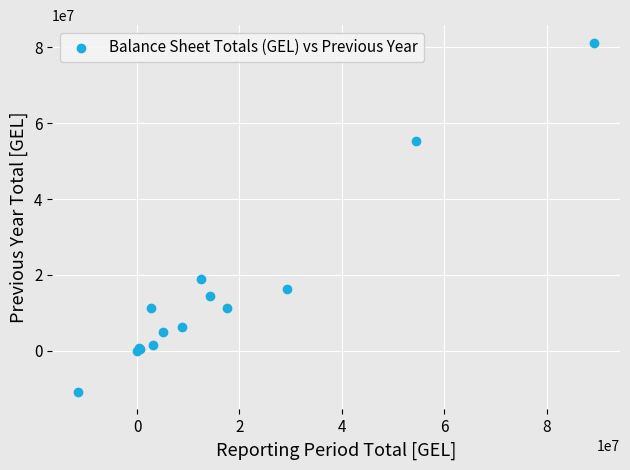

What Y value in the scatter plot is closest to 35173854?

18888504.6